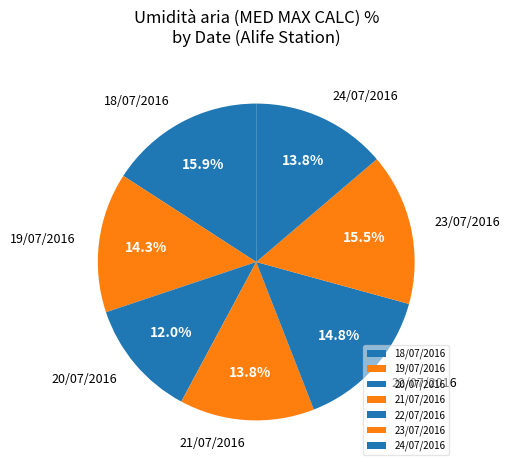

Which has a higher value, 19/07/2016 or 20/07/2016?

19/07/2016